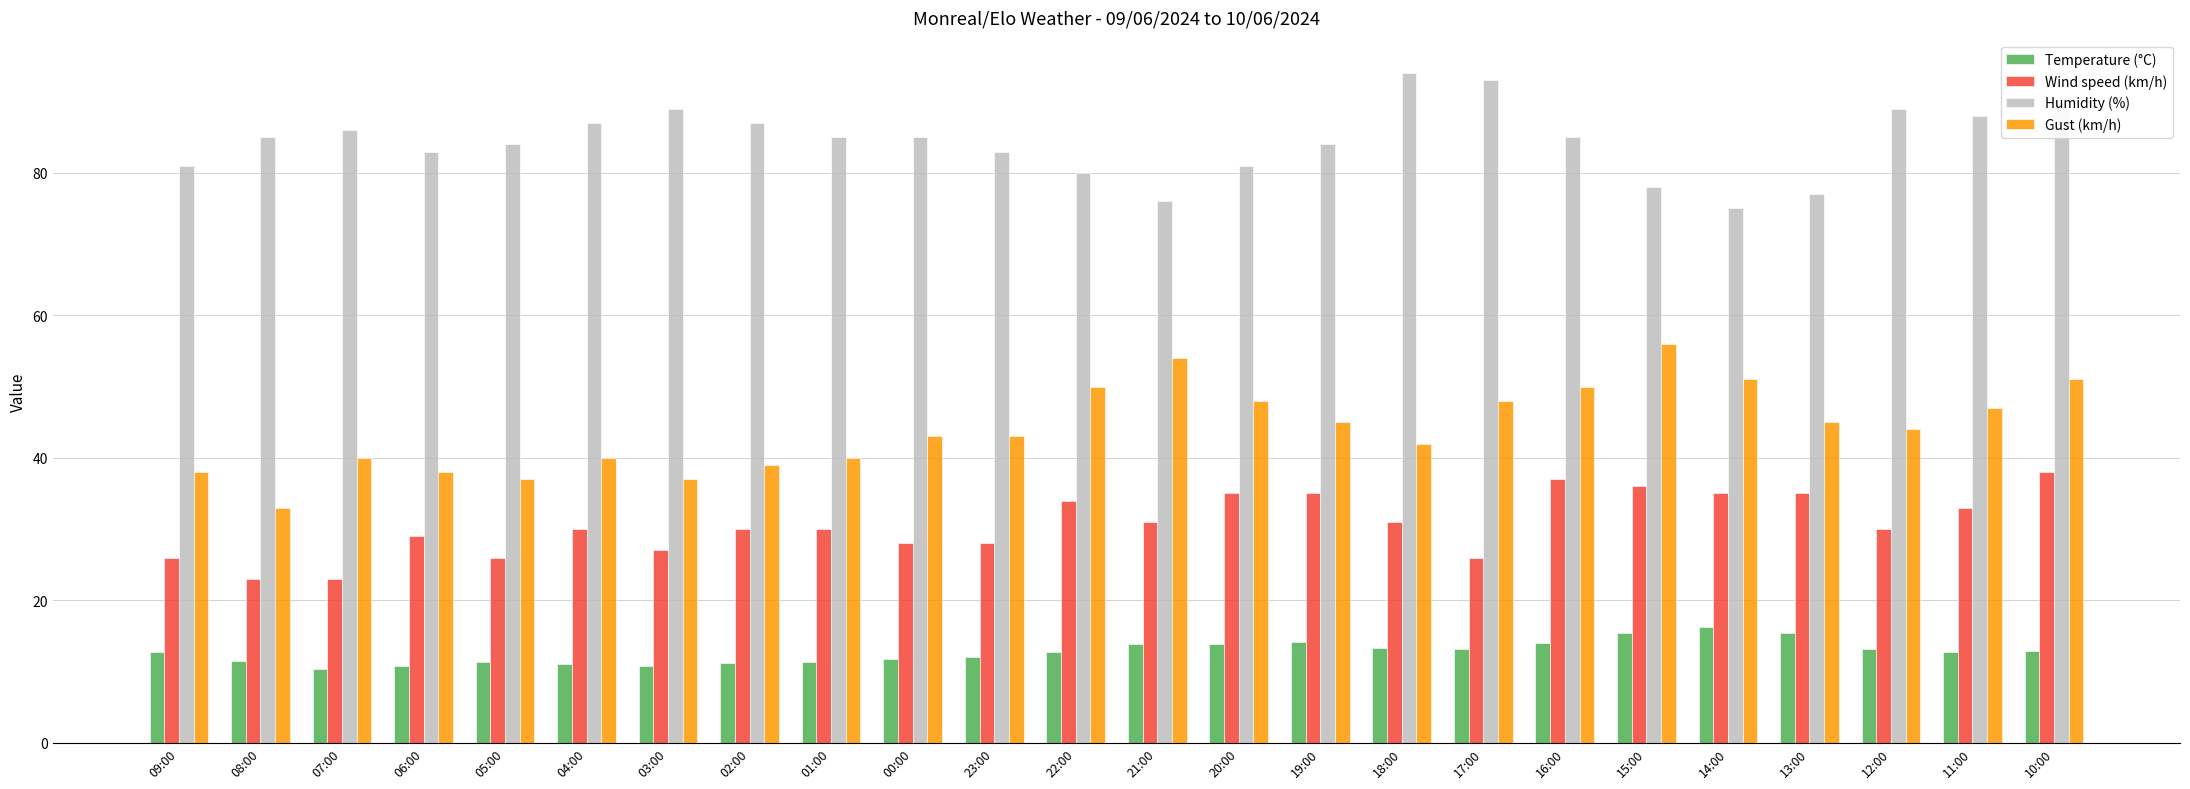

At how many categories does at least one series exceed 36?

24